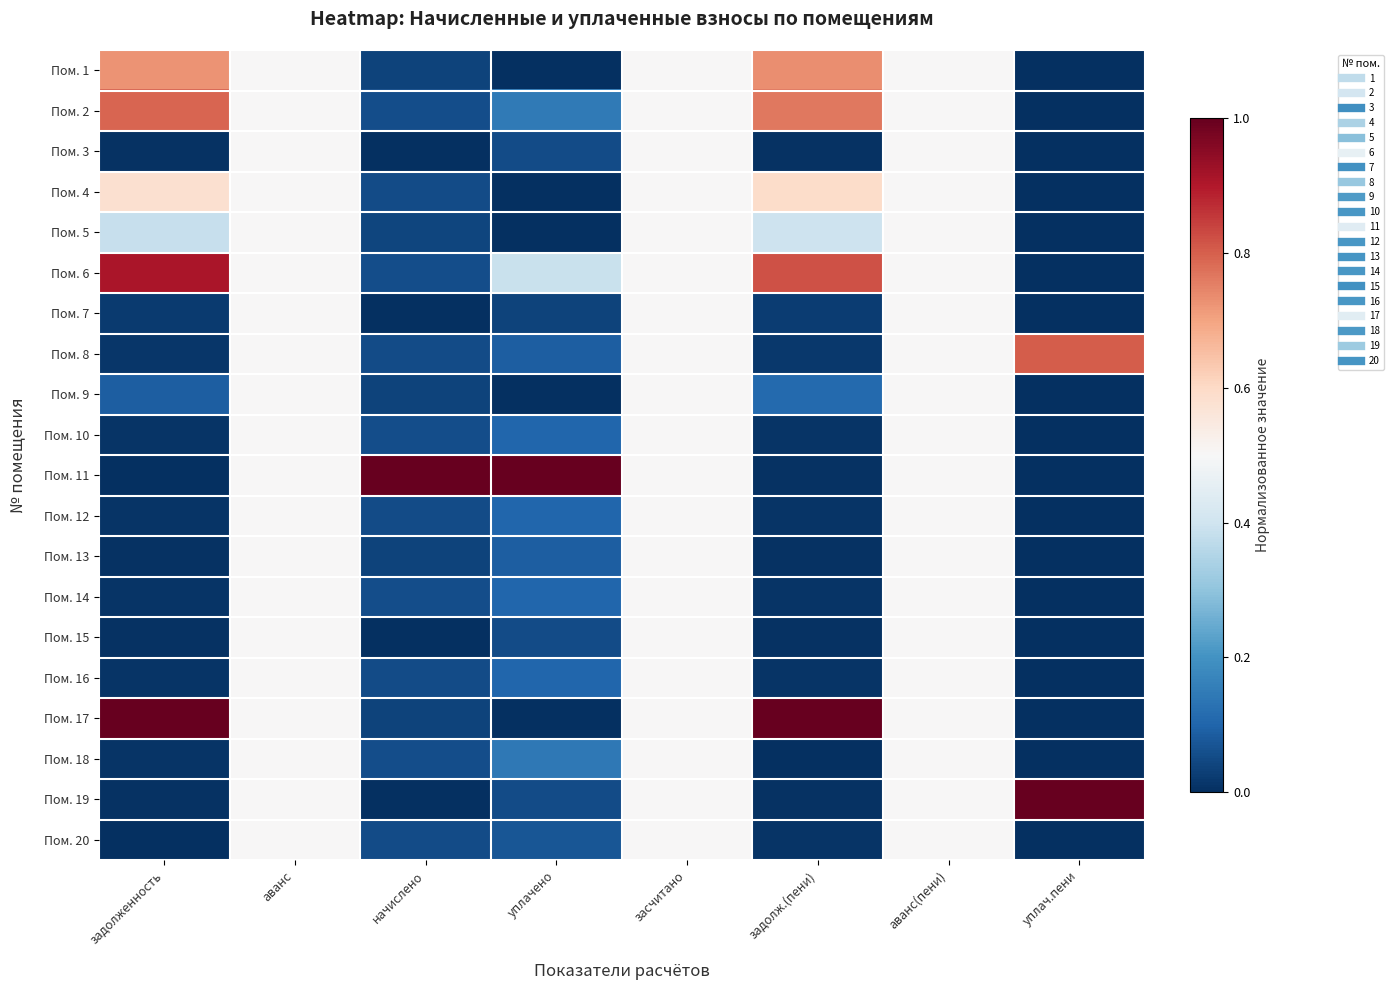

At which category does the chart reach its minimum across all series?

уплачено